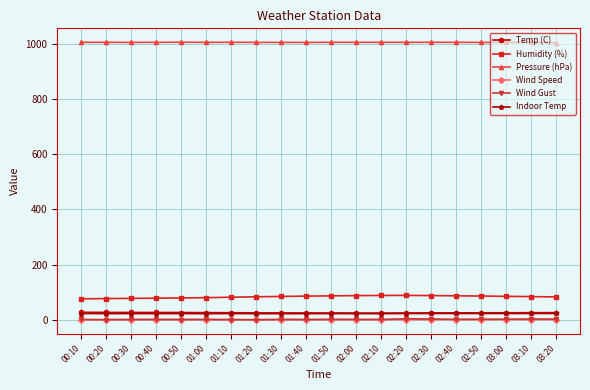

What is the label of the 2nd point from the left?

00:20